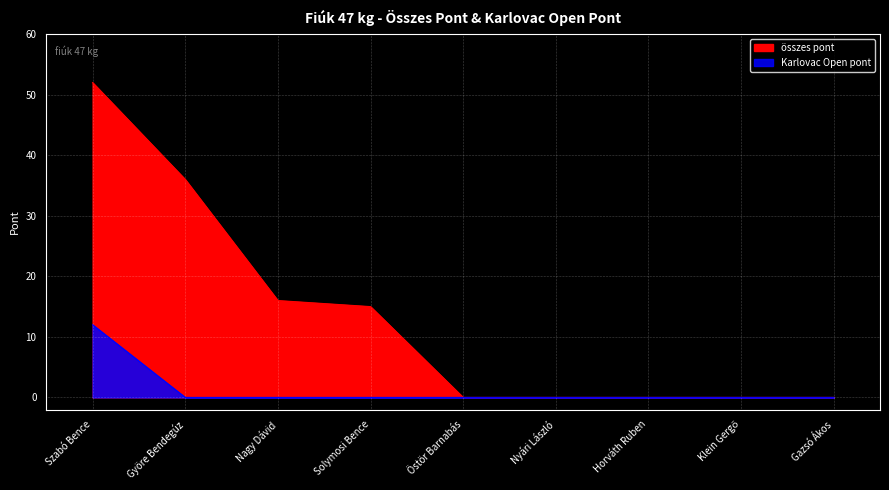

Reading right to left, transcribe all the data shown in this chart.

összes pont: Gazsó Ákos=0	Klein Gergő=0	Horváth Ruben=0	Nyári László=0	Östör Barnabás=0	Solymosi Bence=15	Nagy Dávid=16	Györe Bendegúz=36	Szabó Bence=52
Karlovac Open pont: Gazsó Ákos=0	Klein Gergő=0	Horváth Ruben=0	Nyári László=0	Östör Barnabás=0	Solymosi Bence=0	Nagy Dávid=0	Györe Bendegúz=0	Szabó Bence=12